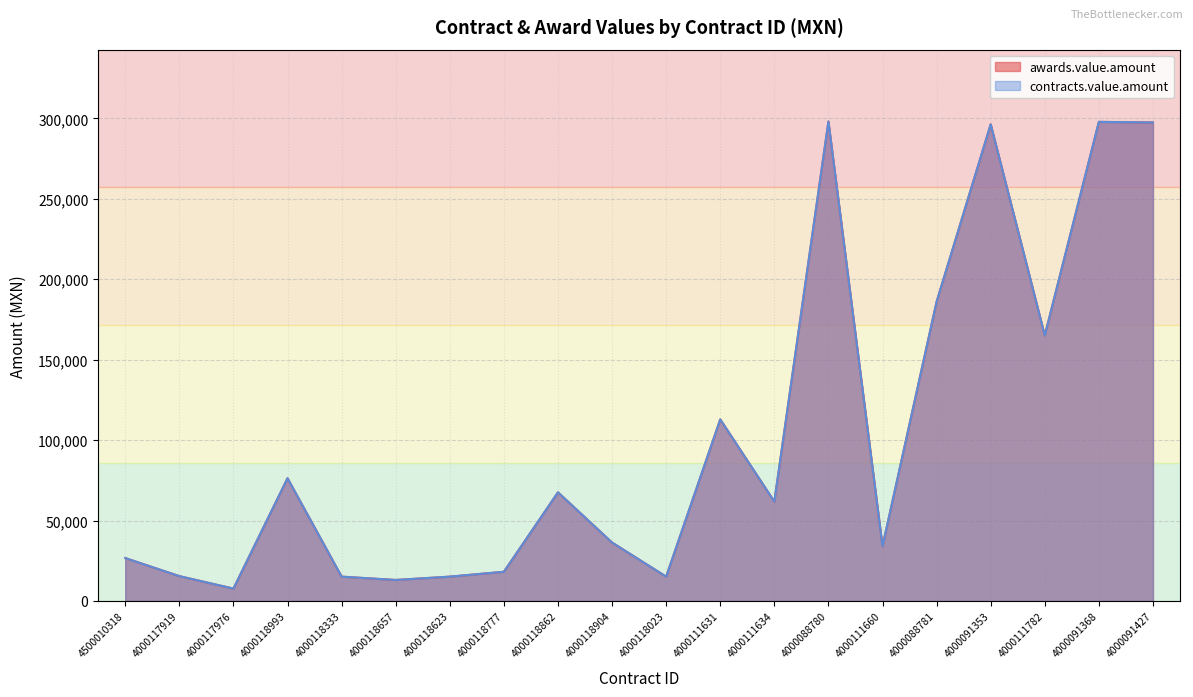

Does the chart display data point markers on the line(s)?

No